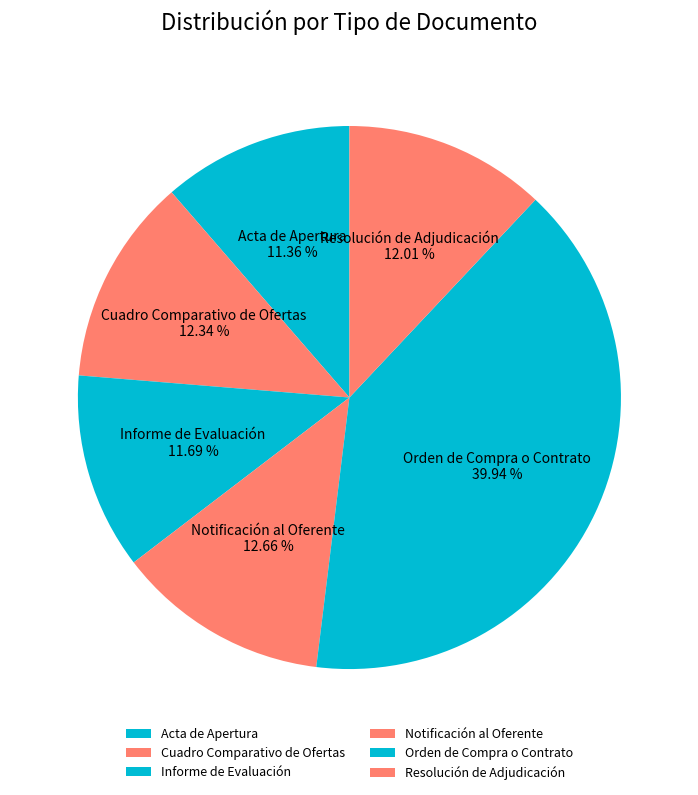

Between Orden de Compra o Contrato and Cuadro Comparativo de Ofertas, which is larger?

Orden de Compra o Contrato